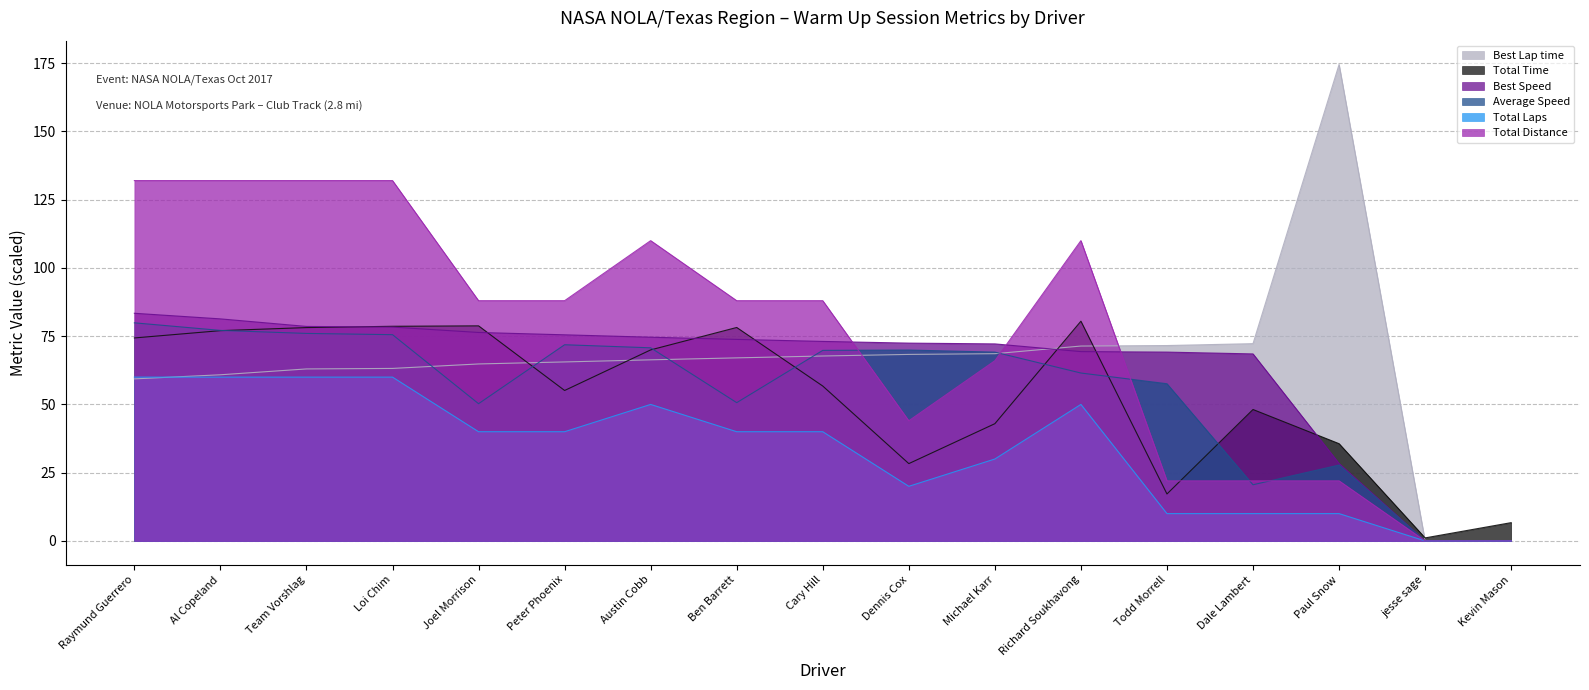

Does the chart display data point markers on the line(s)?

No